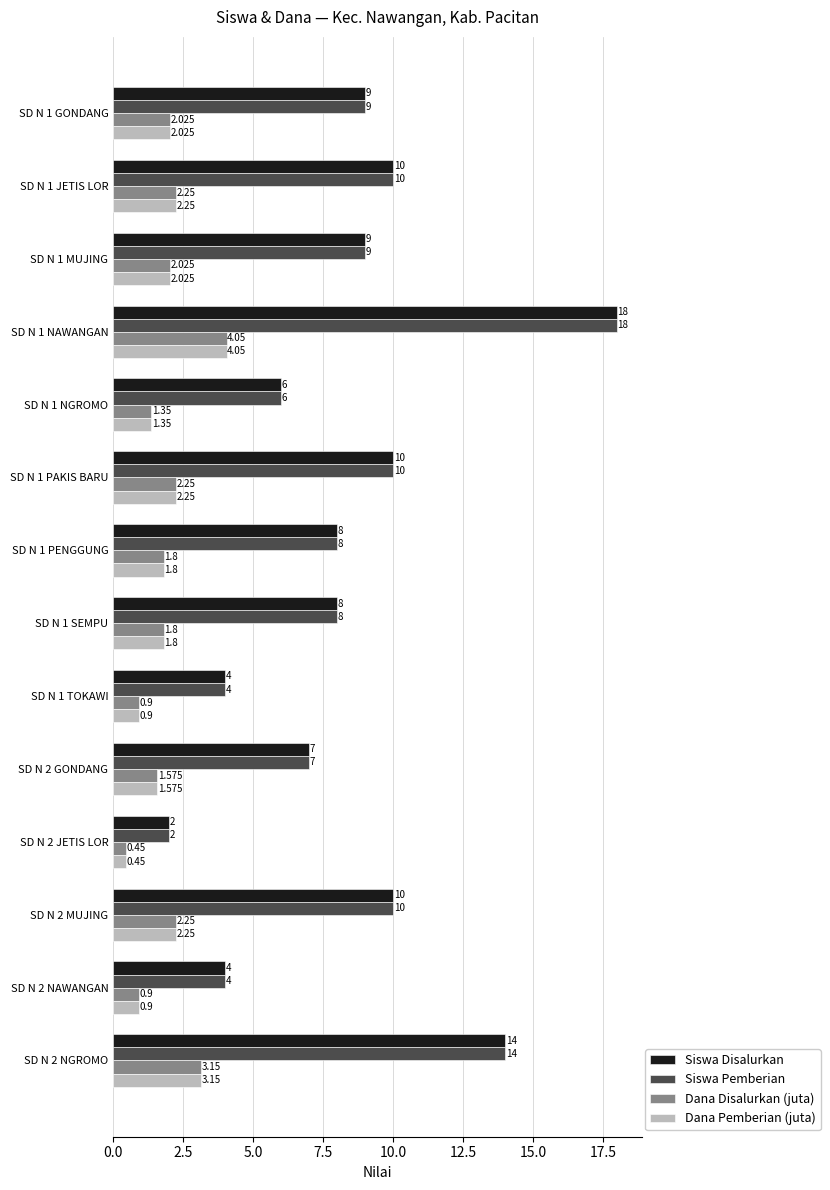

Is the value of Siswa Pemberian at SD N 1 NAWANGAN greater than the value of Dana Disalurkan (juta) at SD N 2 NGROMO?

Yes